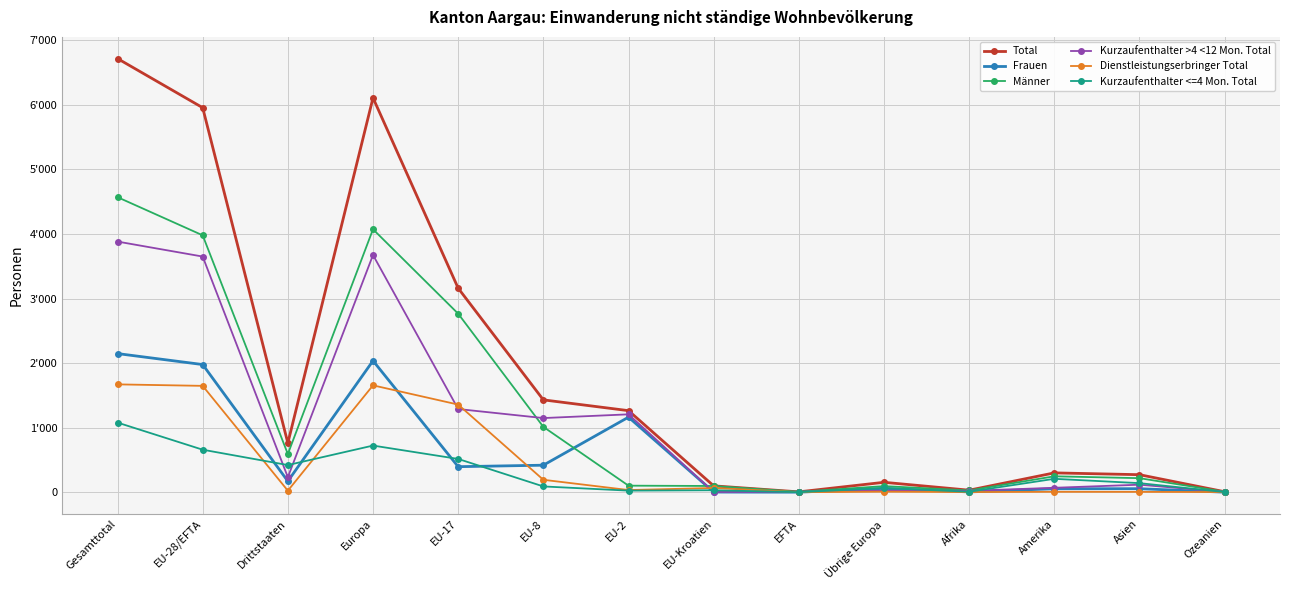

What is the label of the 1st point from the right?

Ozeanien